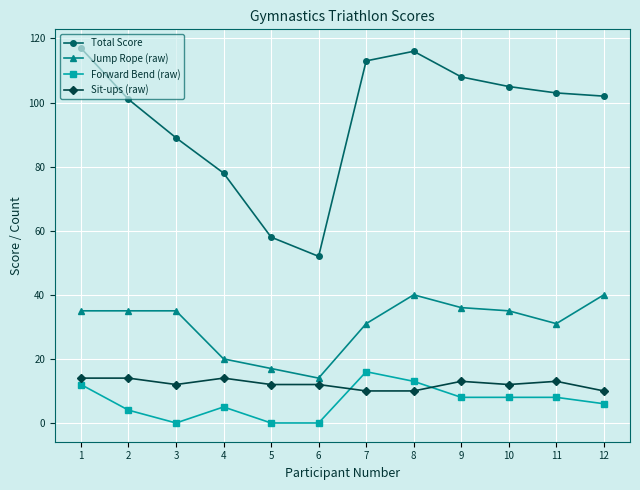

How many lines are shown in the chart?

4